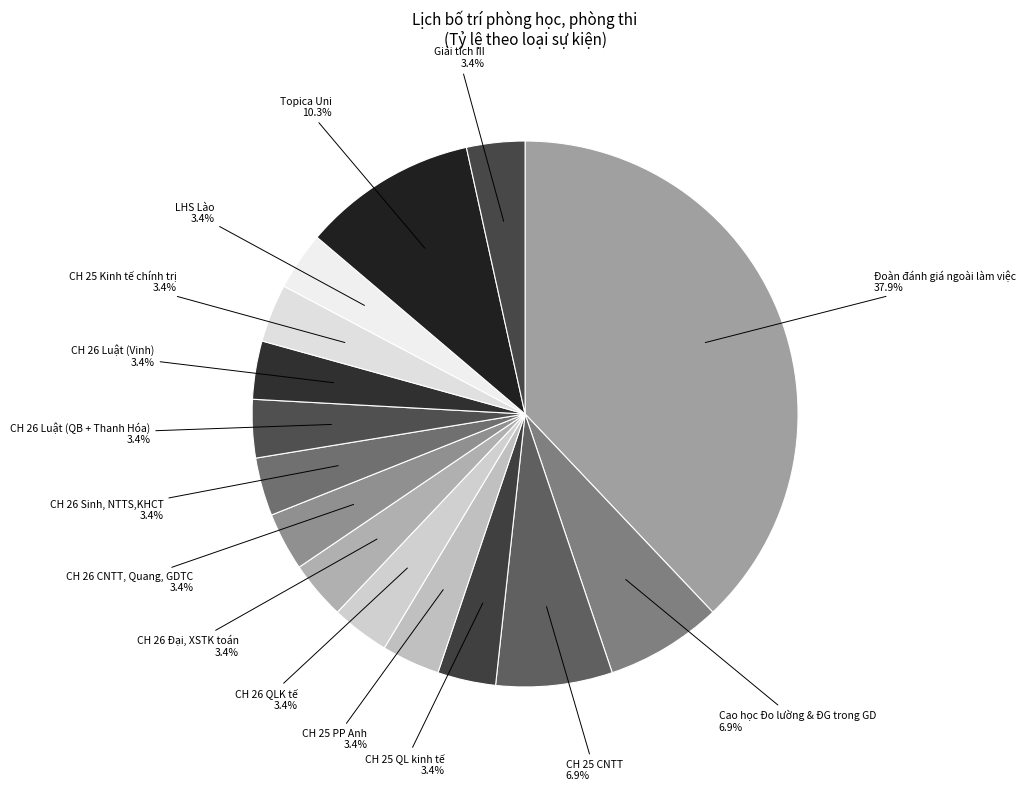

To the nearest percent, what is the average slice percentage?

7%